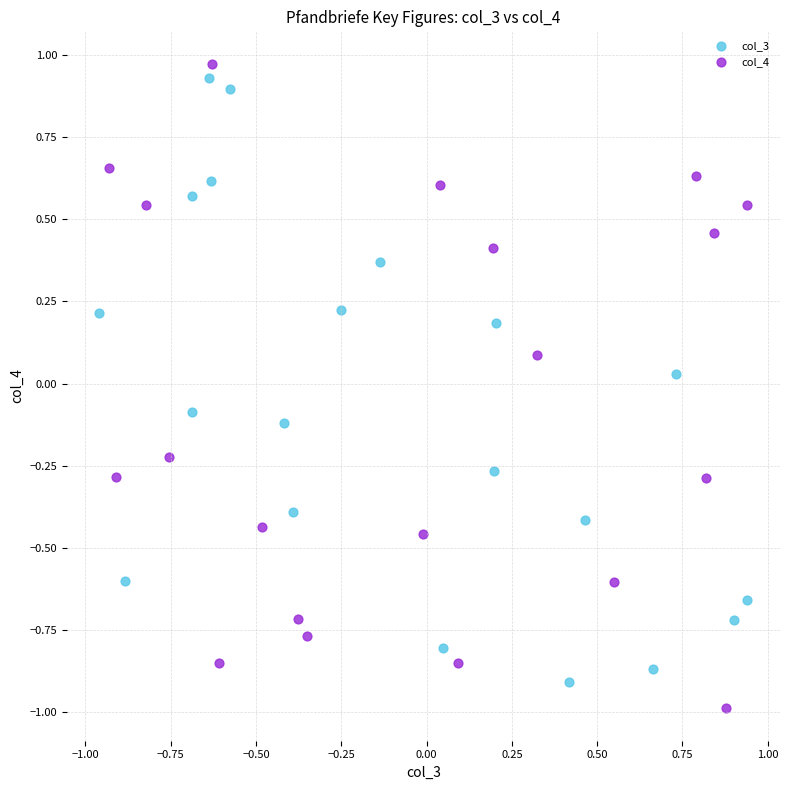

What are all the series names shown in the legend?

col_3, col_4